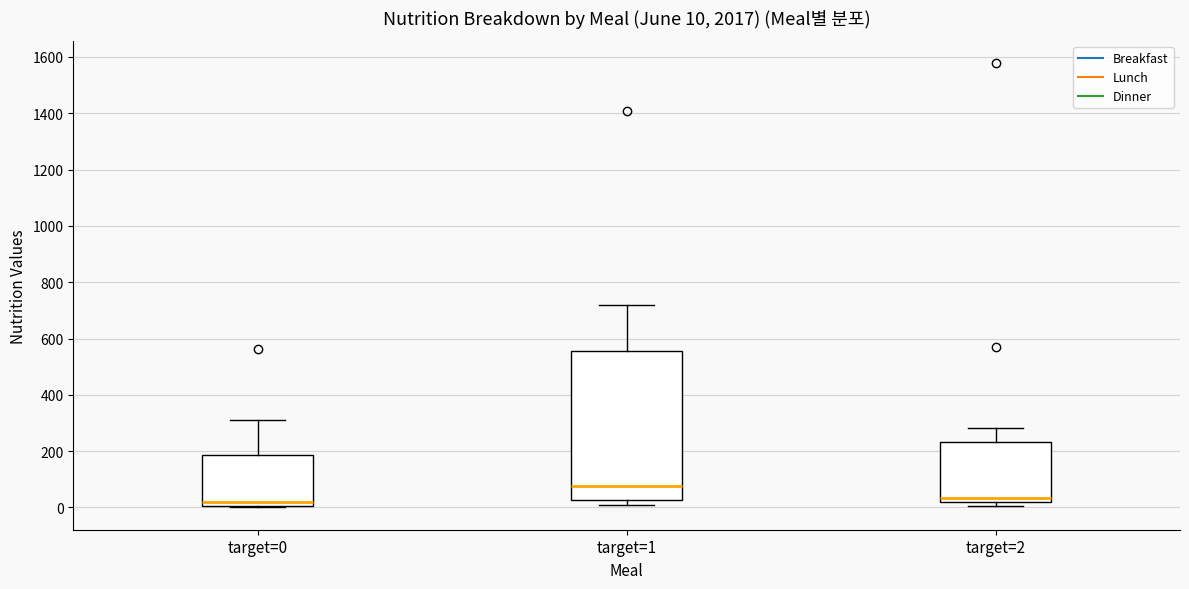

Which box is the tallest, from its lower edge to its upper edge?

target=1